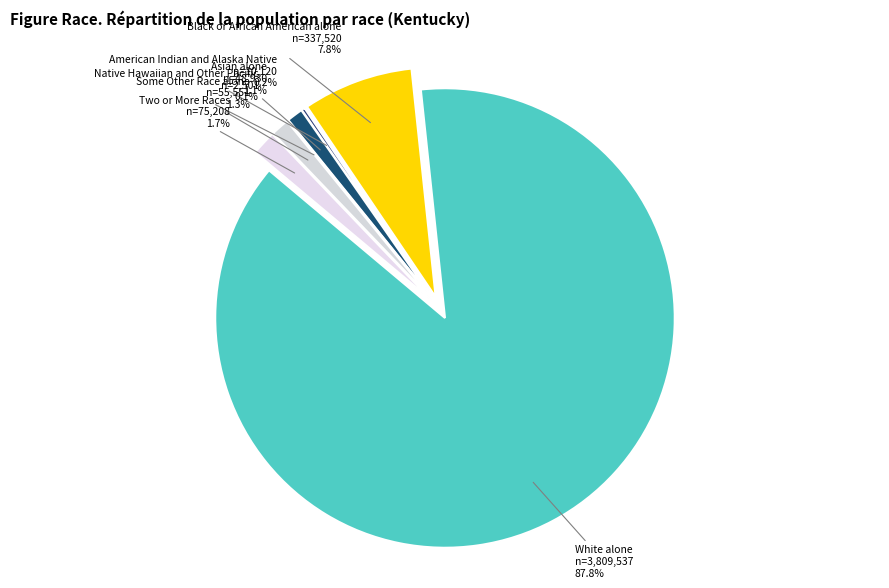

True or false: American Indian and Alaska Native accounts for 0% of the total.

True